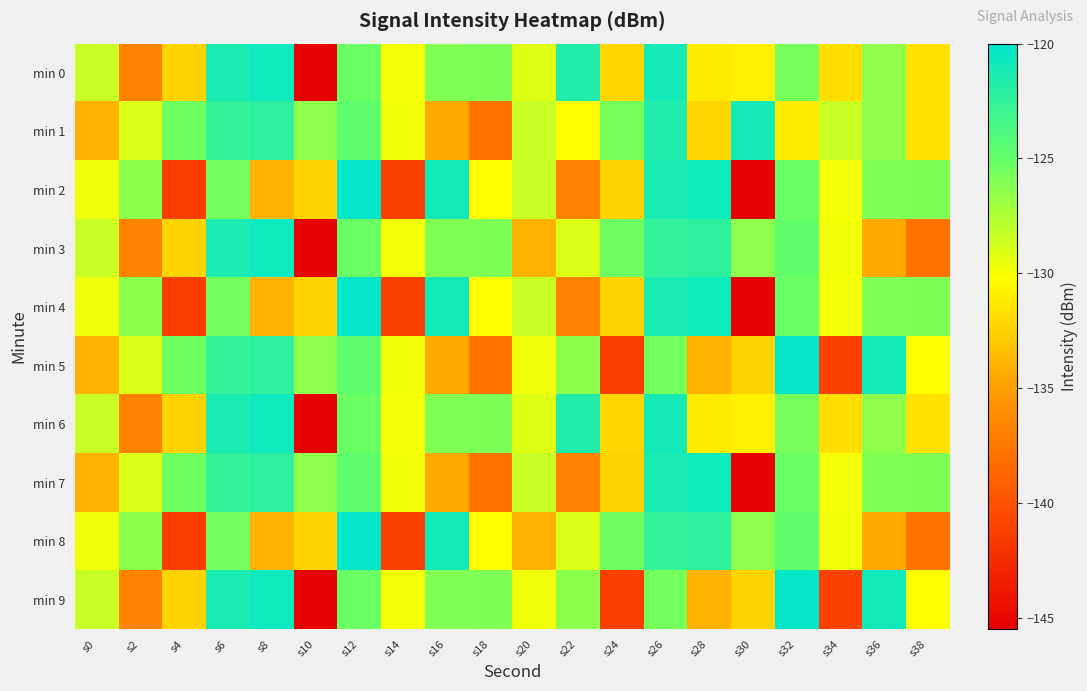

Reading left to right, extract all data points from this chart.

min 0: s0=-128.4	s2=-136.8	s4=-132.4	s6=-121.4	s8=-120.8	s10=-145.3	s12=-125.3	s14=-129.9	s16=-126.0	s18=-125.9	s20=-129.1	s22=-121.6	s24=-132.2	s26=-121.1	s28=-131.2	s30=-131.0	s32=-125.7	s34=-131.8	s36=-126.5	s38=-131.6
min 1: s0=-134.0	s2=-129.1	s4=-125.4	s6=-122.6	s8=-122.3	s10=-126.4	s12=-124.8	s14=-129.8	s16=-134.5	s18=-137.8	s20=-128.4	s22=-130.3	s24=-125.7	s26=-121.6	s28=-132.2	s30=-121.1	s32=-131.2	s34=-128.4	s36=-126.5	s38=-131.6
min 2: s0=-129.7	s2=-126.4	s4=-141.4	s6=-125.6	s8=-134.0	s10=-132.4	s12=-120.3	s14=-141.1	s16=-120.9	s18=-130.3	s20=-128.4	s22=-136.8	s24=-132.4	s26=-121.4	s28=-120.8	s30=-145.3	s32=-125.3	s34=-129.9	s36=-126.0	s38=-125.9
min 3: s0=-128.4	s2=-136.8	s4=-132.4	s6=-121.4	s8=-120.8	s10=-145.3	s12=-125.3	s14=-129.9	s16=-126.0	s18=-125.9	s20=-134.0	s22=-129.1	s24=-125.4	s26=-122.6	s28=-122.3	s30=-126.4	s32=-124.8	s34=-129.8	s36=-134.5	s38=-137.8
min 4: s0=-129.7	s2=-126.4	s4=-141.4	s6=-125.6	s8=-134.0	s10=-132.4	s12=-120.3	s14=-141.1	s16=-120.9	s18=-130.3	s20=-128.4	s22=-136.8	s24=-132.4	s26=-121.4	s28=-120.8	s30=-145.3	s32=-125.3	s34=-129.9	s36=-126.0	s38=-125.9
min 5: s0=-134.0	s2=-129.1	s4=-125.4	s6=-122.6	s8=-122.3	s10=-126.4	s12=-124.8	s14=-129.8	s16=-134.5	s18=-137.8	s20=-129.7	s22=-126.4	s24=-141.4	s26=-125.6	s28=-134.0	s30=-132.4	s32=-120.3	s34=-141.1	s36=-120.9	s38=-130.3
min 6: s0=-128.4	s2=-136.8	s4=-132.4	s6=-121.4	s8=-120.8	s10=-145.3	s12=-125.3	s14=-129.9	s16=-126.0	s18=-125.9	s20=-129.1	s22=-121.6	s24=-132.2	s26=-121.1	s28=-131.2	s30=-131.0	s32=-125.7	s34=-131.8	s36=-126.5	s38=-131.6
min 7: s0=-134.0	s2=-129.1	s4=-125.4	s6=-122.6	s8=-122.3	s10=-126.4	s12=-124.8	s14=-129.8	s16=-134.5	s18=-137.8	s20=-128.4	s22=-136.8	s24=-132.4	s26=-121.4	s28=-120.8	s30=-145.3	s32=-125.3	s34=-129.9	s36=-126.0	s38=-125.9
min 8: s0=-129.7	s2=-126.4	s4=-141.4	s6=-125.6	s8=-134.0	s10=-132.4	s12=-120.3	s14=-141.1	s16=-120.9	s18=-130.3	s20=-134.0	s22=-129.1	s24=-125.4	s26=-122.6	s28=-122.3	s30=-126.4	s32=-124.8	s34=-129.8	s36=-134.5	s38=-137.8
min 9: s0=-128.4	s2=-136.8	s4=-132.4	s6=-121.4	s8=-120.8	s10=-145.3	s12=-125.3	s14=-129.9	s16=-126.0	s18=-125.9	s20=-129.7	s22=-126.4	s24=-141.4	s26=-125.6	s28=-134.0	s30=-132.4	s32=-120.3	s34=-141.1	s36=-120.9	s38=-130.3